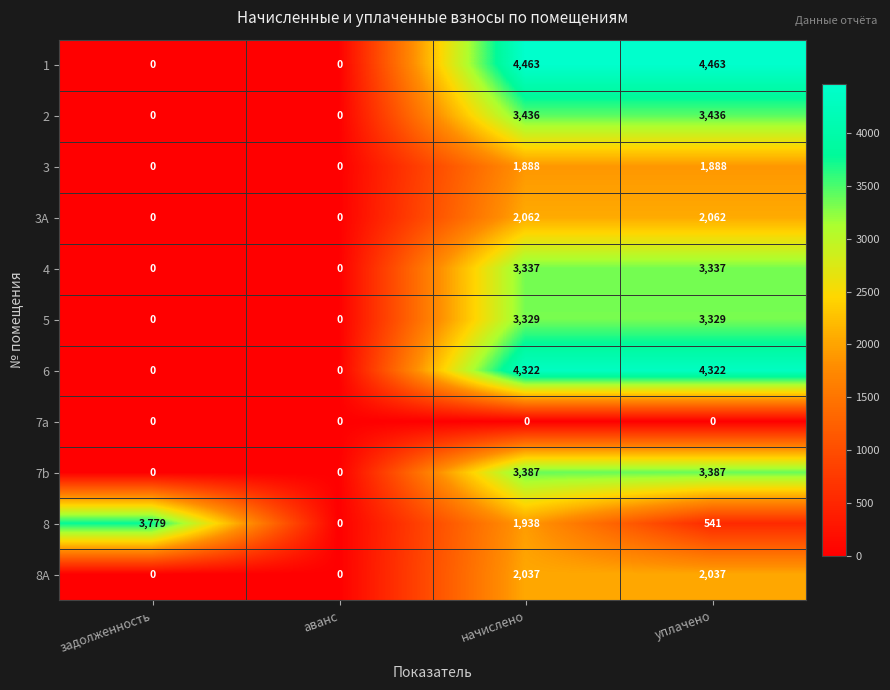

The value of 6 at уплачено is 2682. True or false?

False